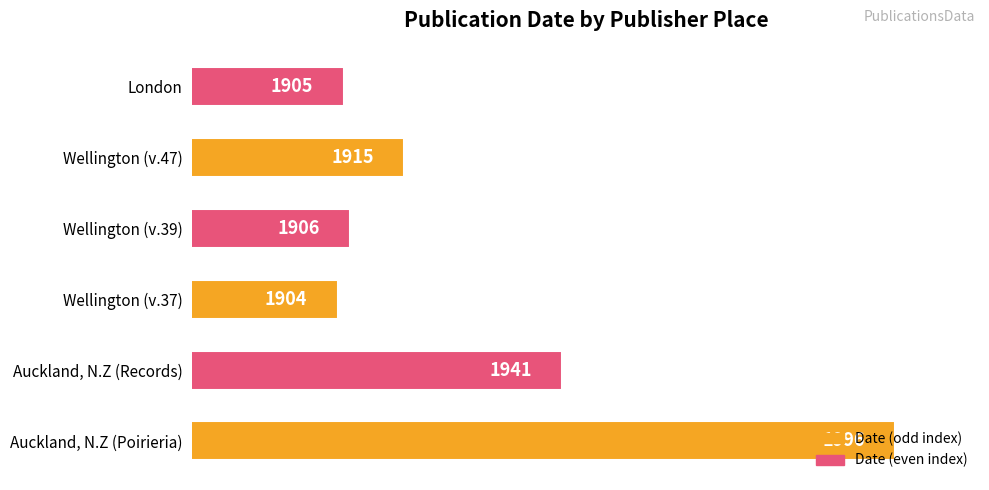

How many data points are less than 1915?

3